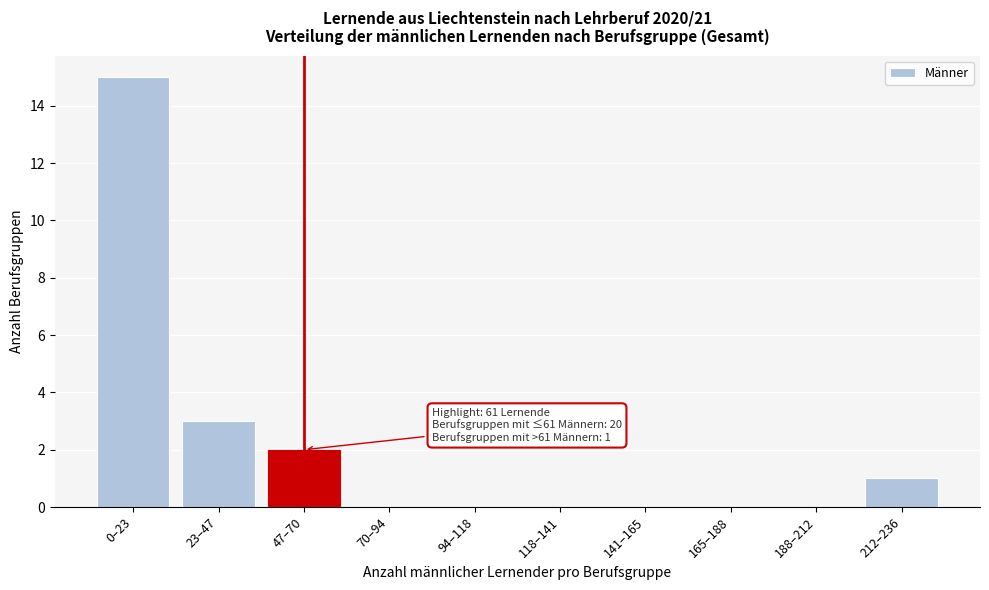

Reading right to left, list all the values displayed in this chart.

212–236=1	188–212=0	165–188=0	141–165=0	118–141=0	94–118=0	70–94=0	47–70=2	23–47=3	0–23=15